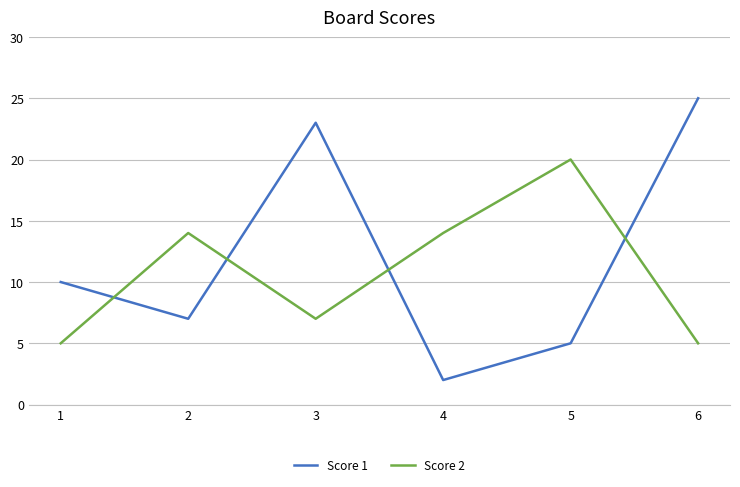

After their last crossing, which series has the higher values: Score 1 or Score 2?

Score 1